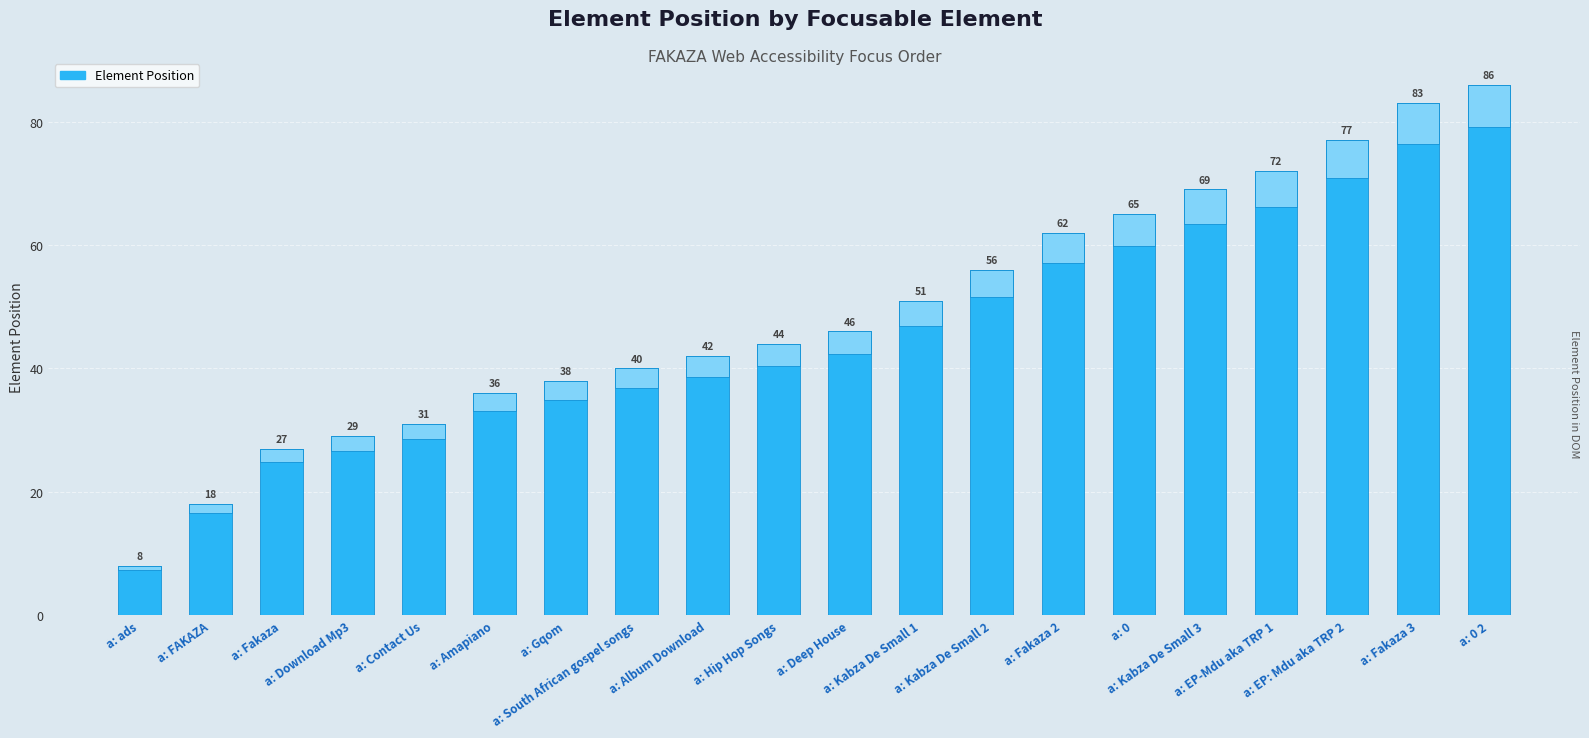

At which label does the data first exceed 46?

a: Kabza De Small 1